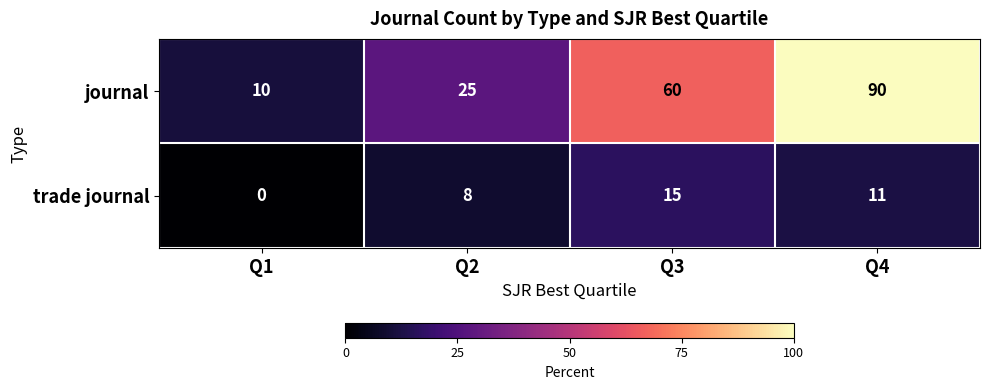

Count the number of categories in the chart.

4